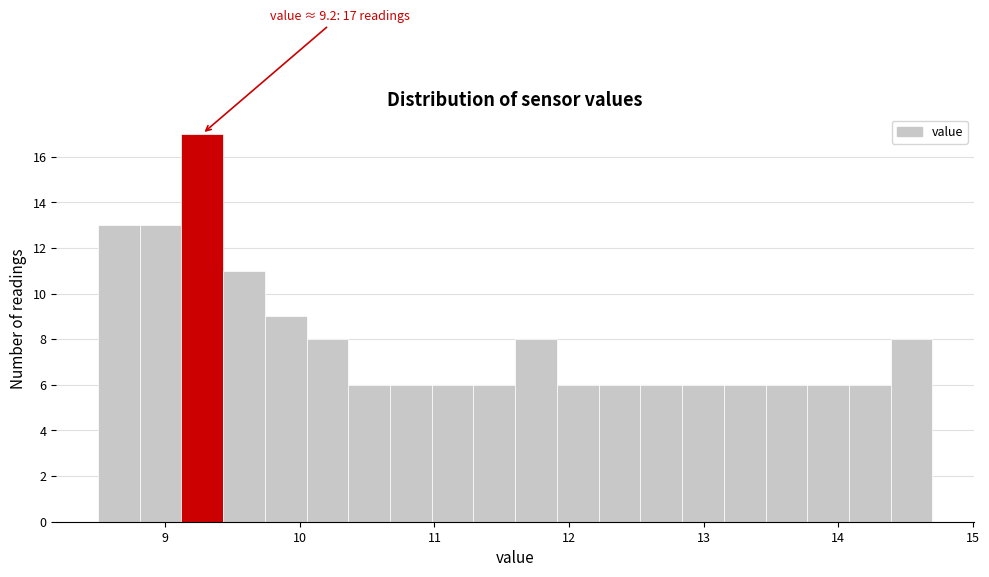

Around what value on the x-axis is the tallest bar? Give the approximate position of its centre, as read against the axis.

9.3